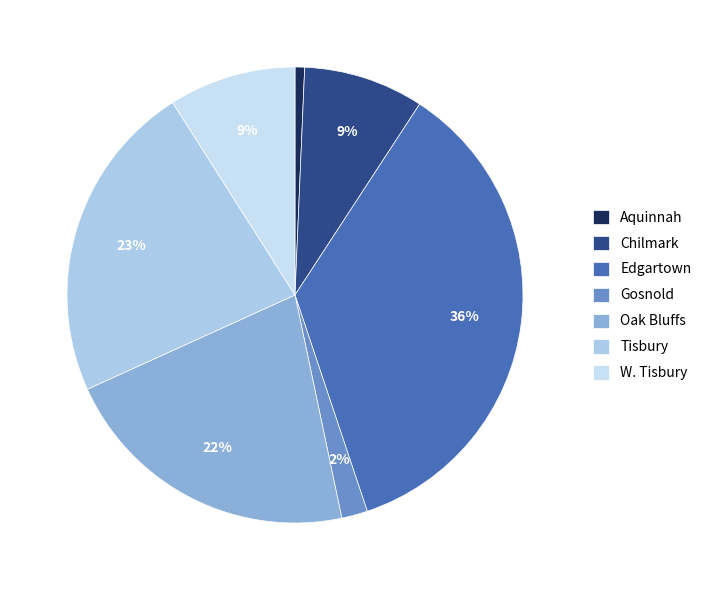

How many slices are in this pie chart?

7